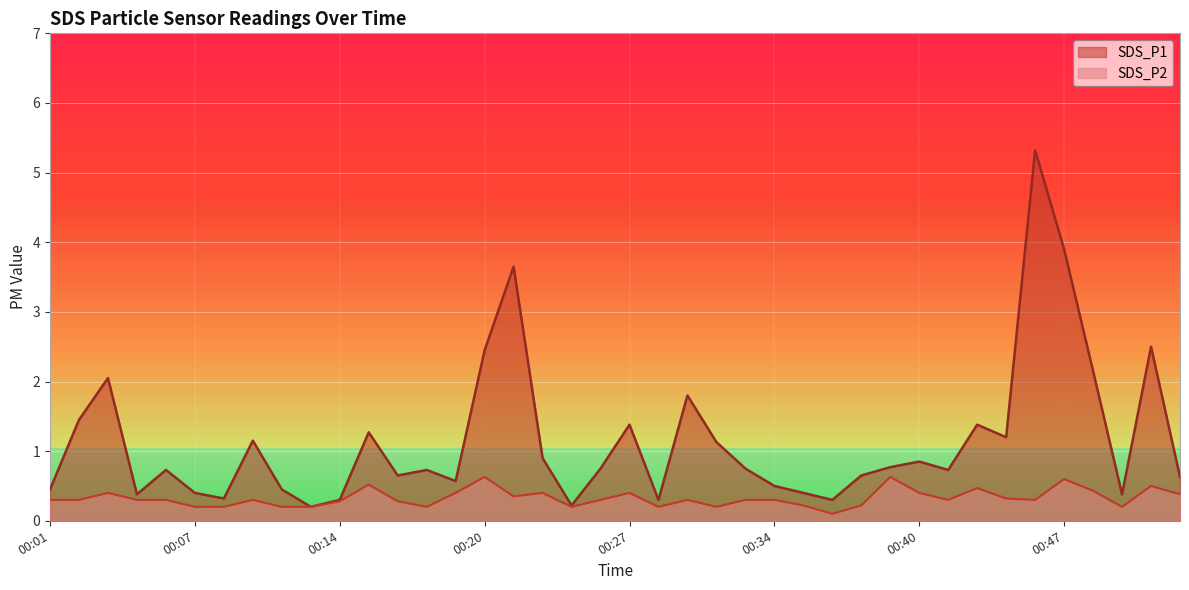

Rank the categories by SDS_P1 value from lowest to highest.

00:13, 00:24, 00:14, 00:28, 00:36, 00:09, 00:05, 00:49, 00:07, 00:35, 00:01, 00:11, 00:34, 00:19, 00:52, 00:17, 00:38, 00:06, 00:18, 00:42, 00:26, 00:32, 00:39, 00:40, 00:23, 00:31, 00:10, 00:44, 00:15, 00:27, 00:43, 00:02, 00:30, 00:03, 00:48, 00:20, 00:51, 00:22, 00:47, 00:46